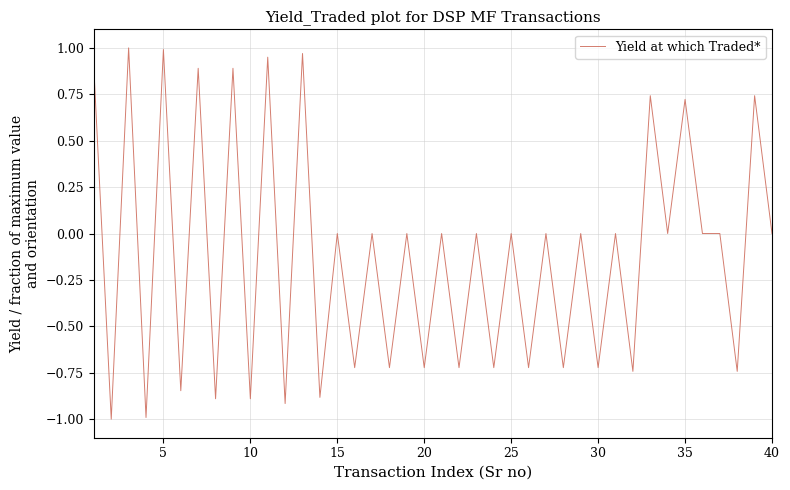

What is the difference between the maximum and minimum values?

2.0